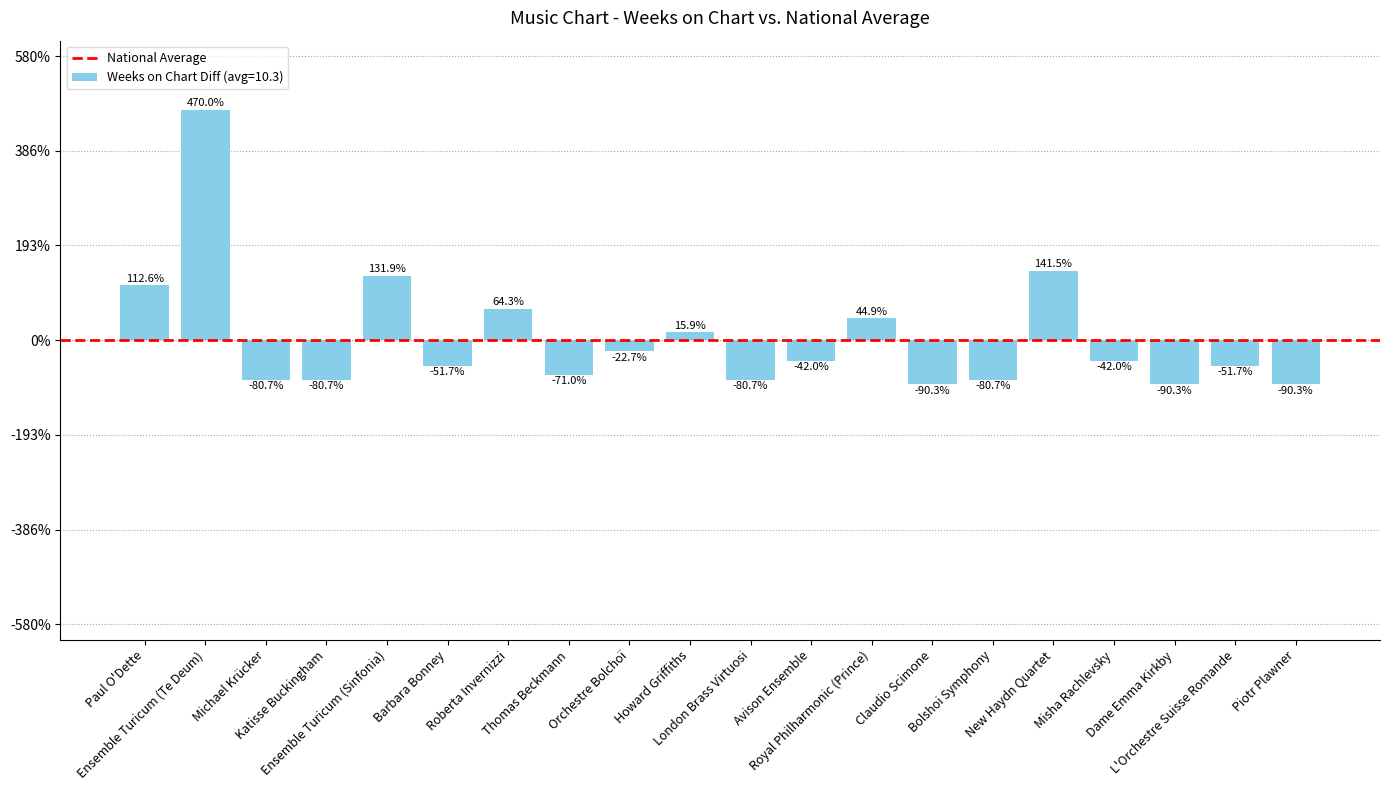

How many data points does each series have?

20